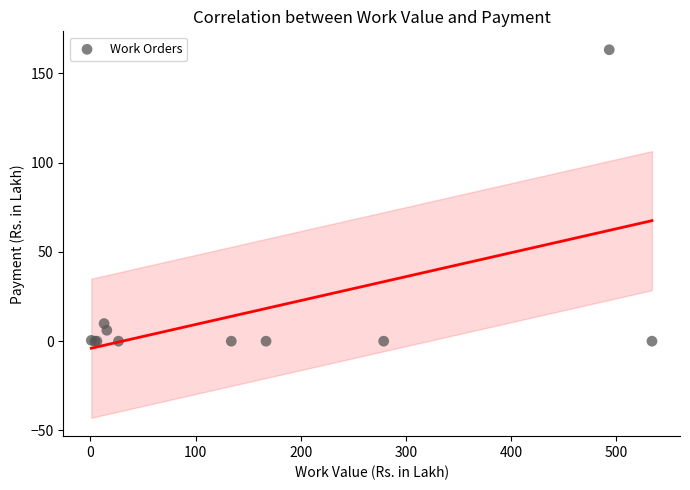

What Y value in the scatter plot is closest to 81?

9.9